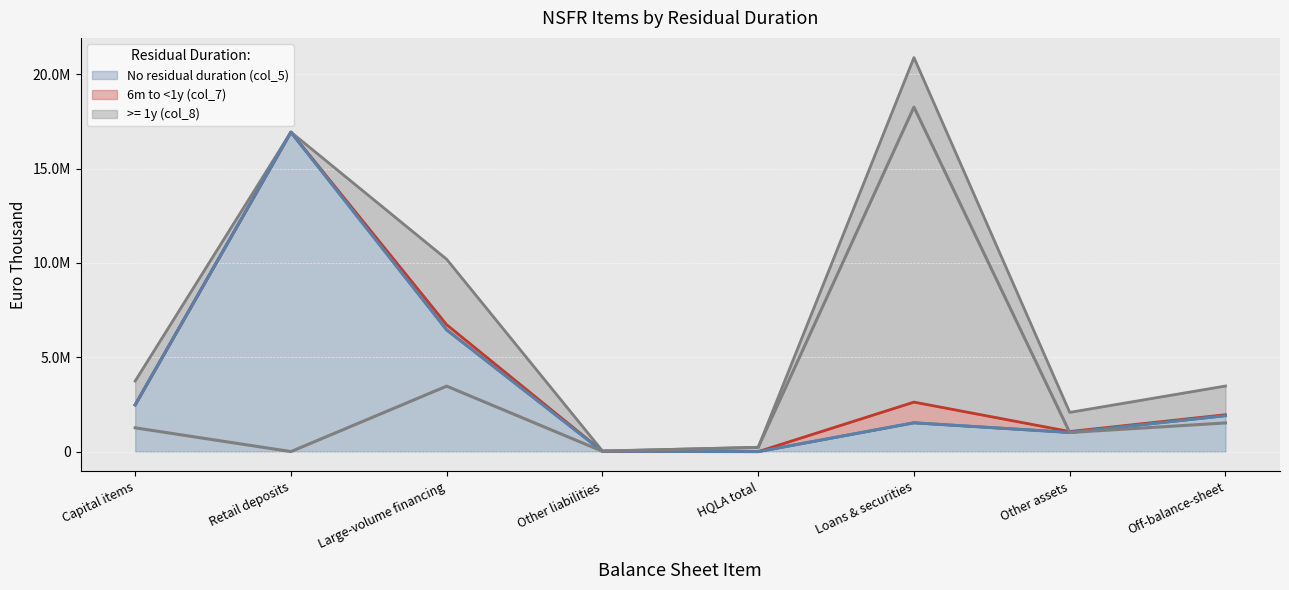

Where is No residual duration (col_5) nearest to the value 8464838?

Large-volume financing